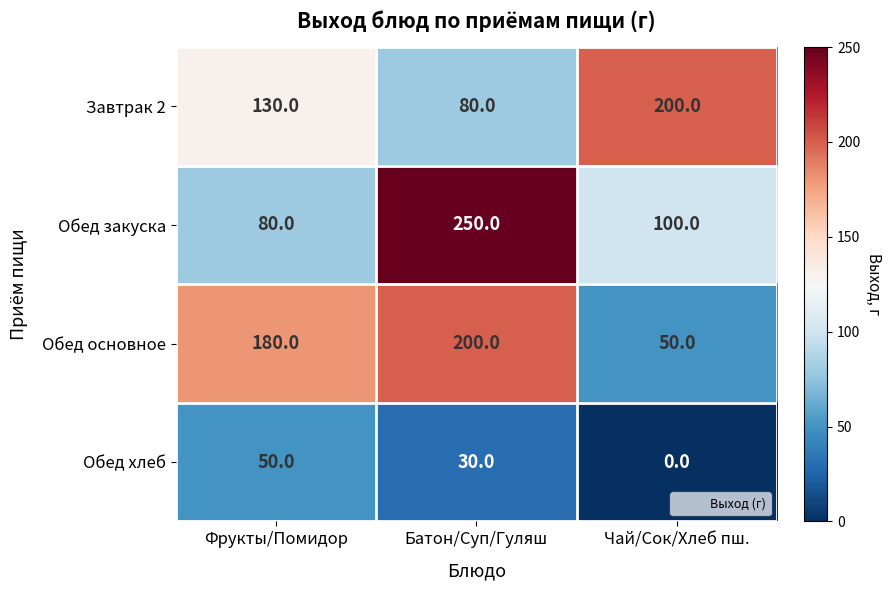

At which label does Обед хлеб first exceed 30?

Фрукты/Помидор